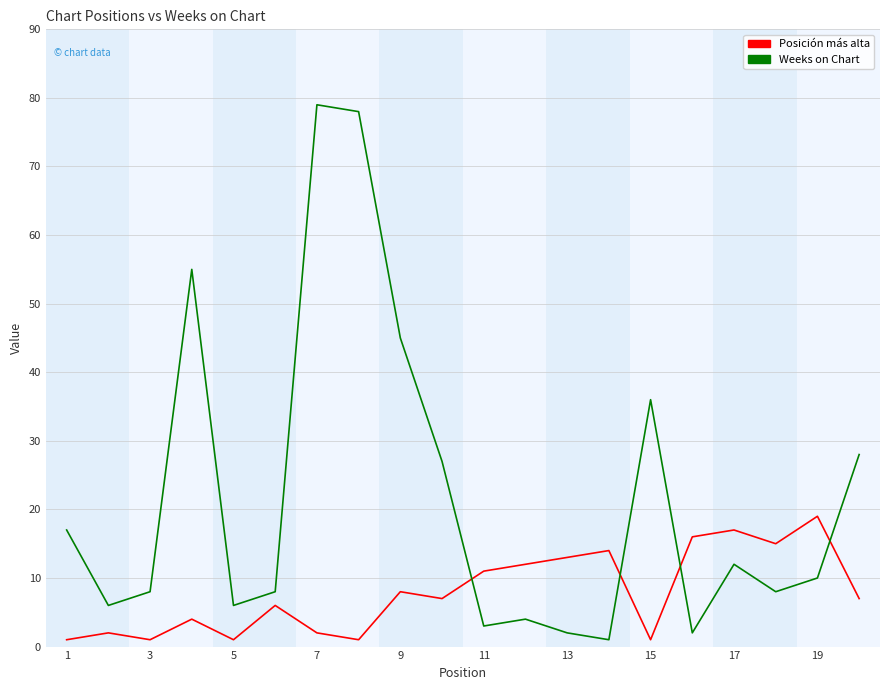

In Weeks on Chart, how many points are higher than both neighbors (excluding endpoints)?

5